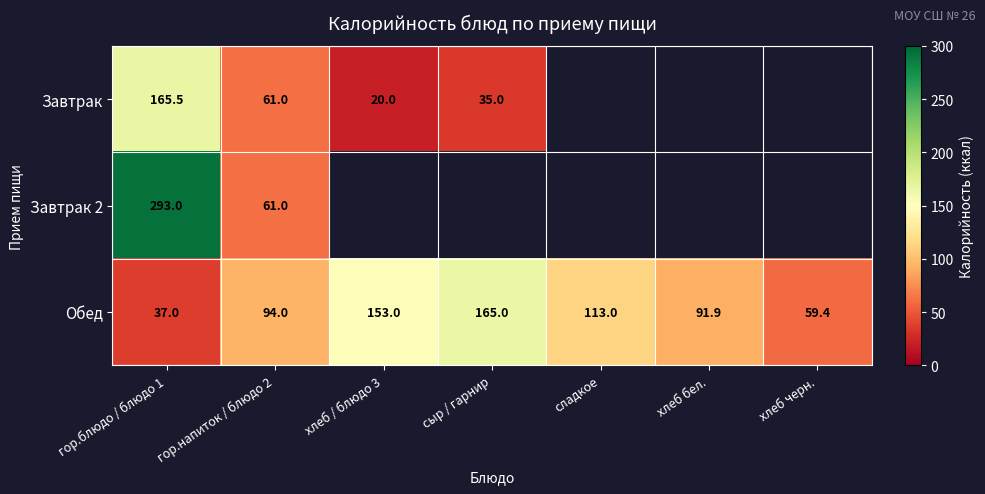

What is the greatest value displayed?

293.0